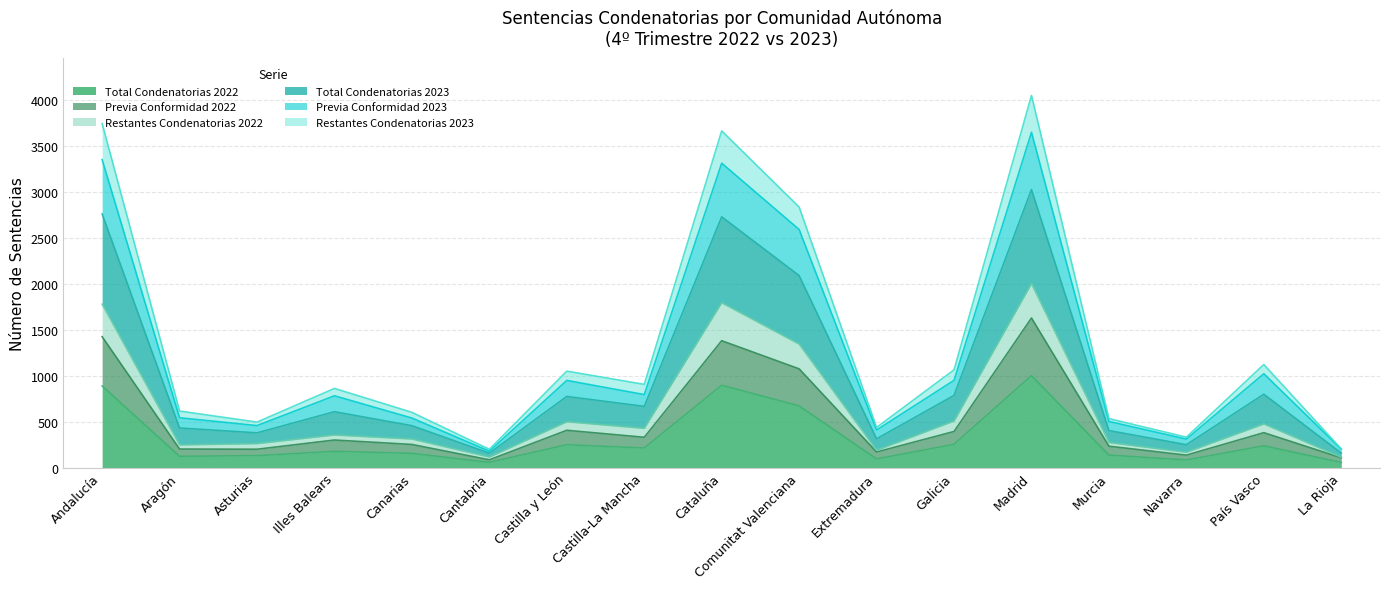

At which label does Restantes Condenatorias 2022 reach its peak?

Madrid